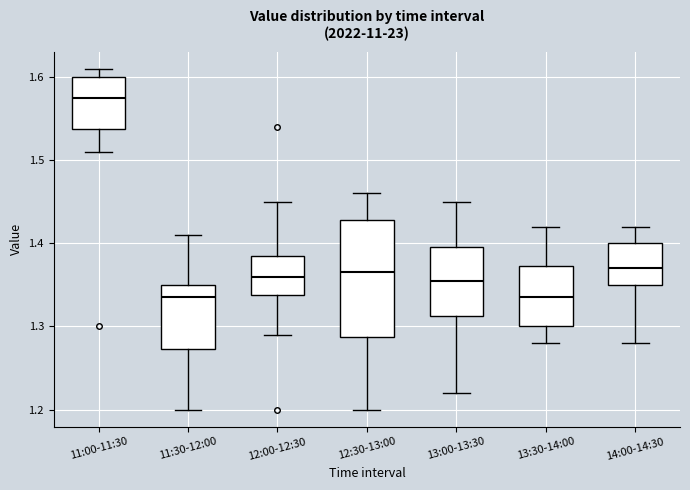

Reading left to right, transcribe this box plot: for each box, give where its median line is, the range the box spans, and where its two whiskers end, as read against the y-axis. The values are not printed on the chart, so give them approximately, as read against the axis.

11:00-11:30: median 1.58, box 1.54 to 1.60, whiskers 1.51 to 1.61
11:30-12:00: median 1.34, box 1.27 to 1.35, whiskers 1.20 to 1.41
12:00-12:30: median 1.36, box 1.34 to 1.39, whiskers 1.29 to 1.45
12:30-13:00: median 1.37, box 1.29 to 1.43, whiskers 1.20 to 1.46
13:00-13:30: median 1.36, box 1.31 to 1.40, whiskers 1.22 to 1.45
13:30-14:00: median 1.34, box 1.30 to 1.37, whiskers 1.28 to 1.42
14:00-14:30: median 1.37, box 1.35 to 1.40, whiskers 1.28 to 1.42